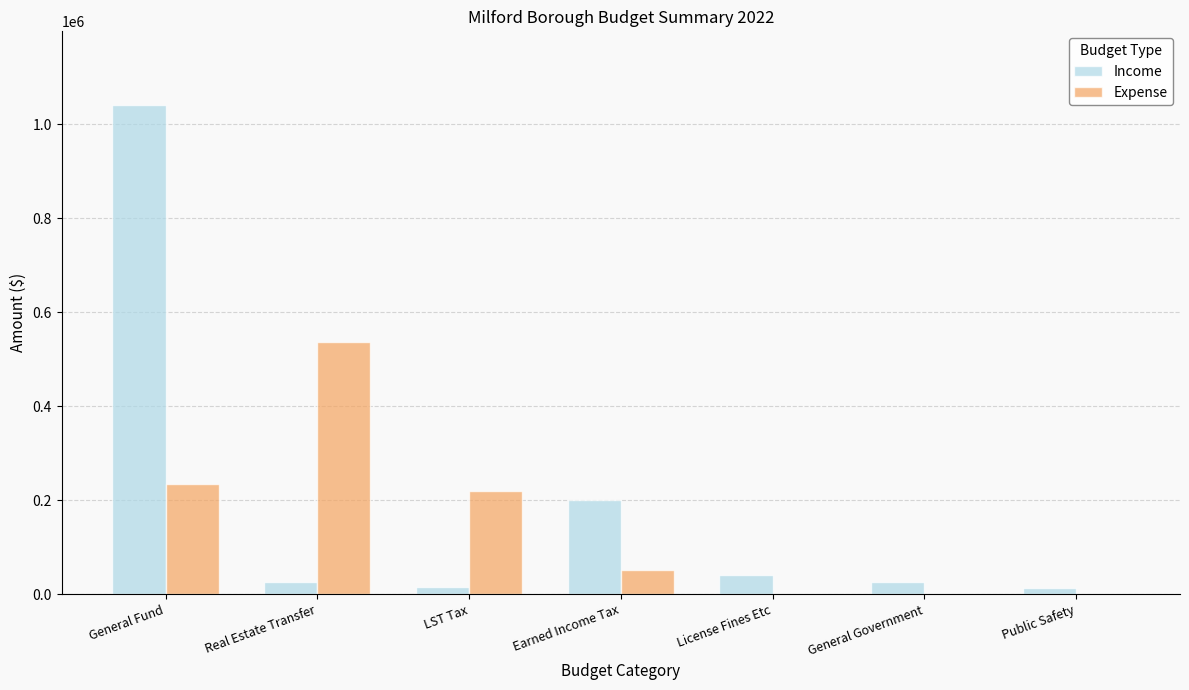

Is the value of Income at License Fines Etc greater than the value of Expense at License Fines Etc?

Yes